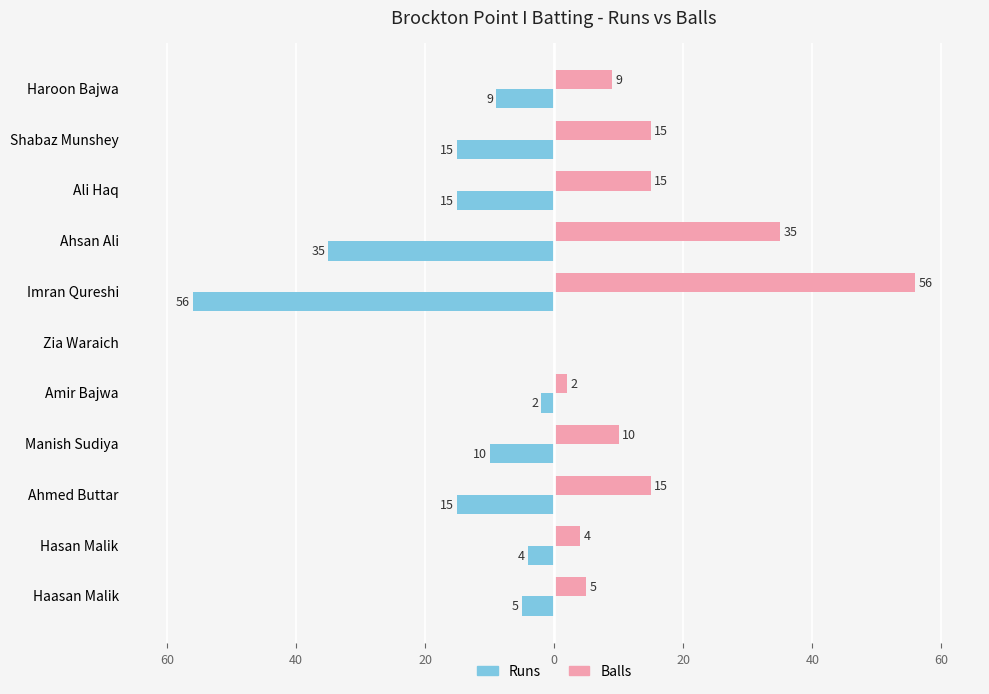

What are all the series names shown in the legend?

Runs, Balls